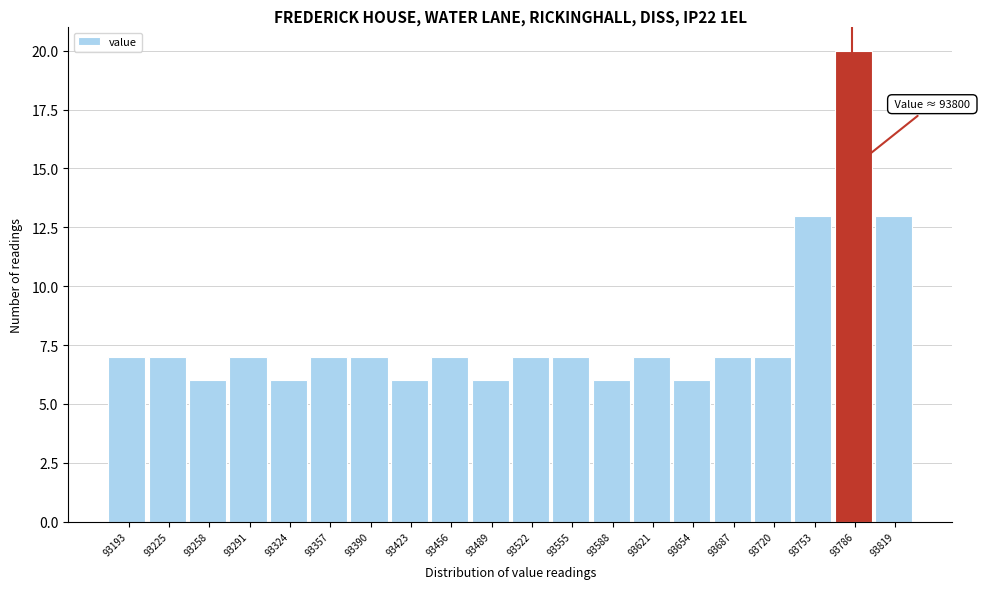

Reading left to right, what are all the values shown in this chart?

93193=7	93225=7	93258=6	93291=7	93324=6	93357=7	93390=7	93423=6	93456=7	93489=6	93522=7	93555=7	93588=6	93621=7	93654=6	93687=7	93720=7	93753=13	93786=20	93819=13